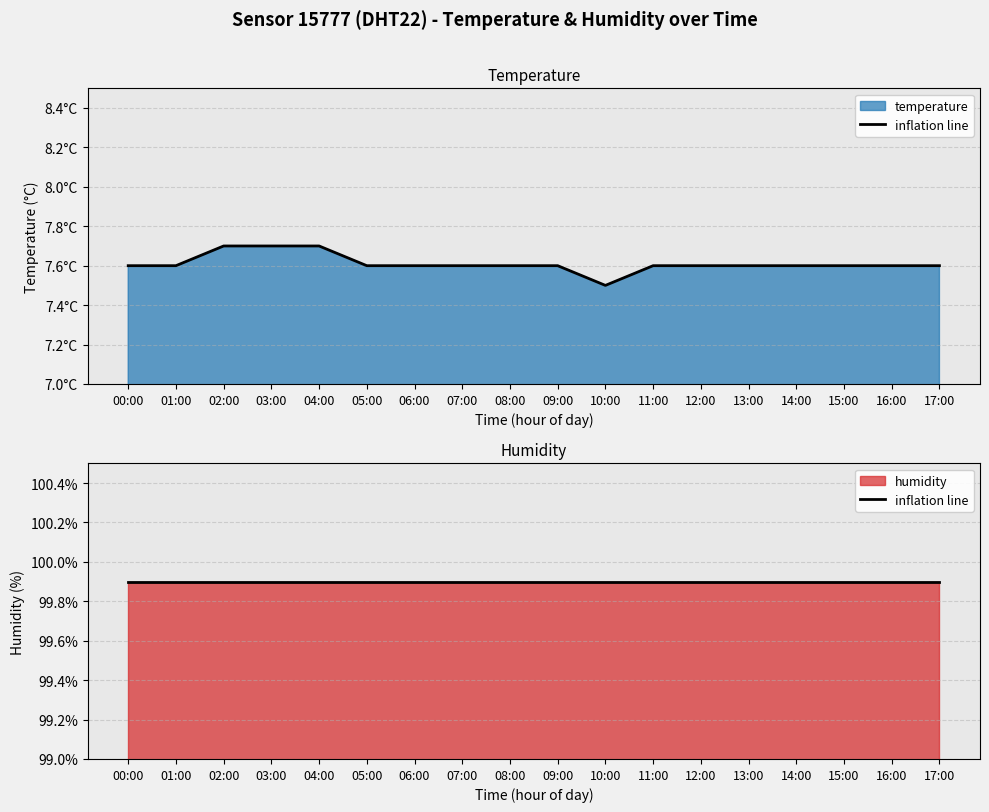

Where is the first local minimum?

10:00